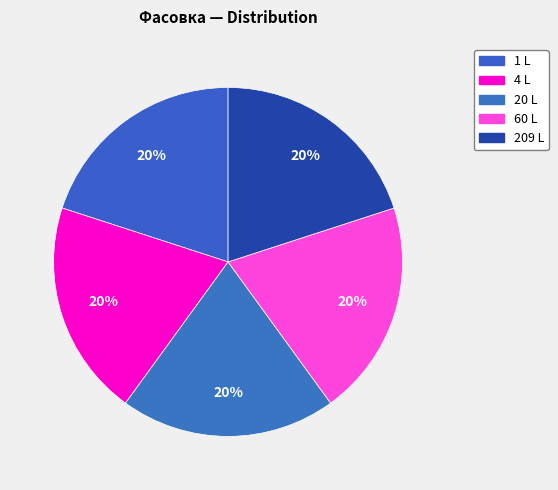

How many segments does this pie chart have?

5